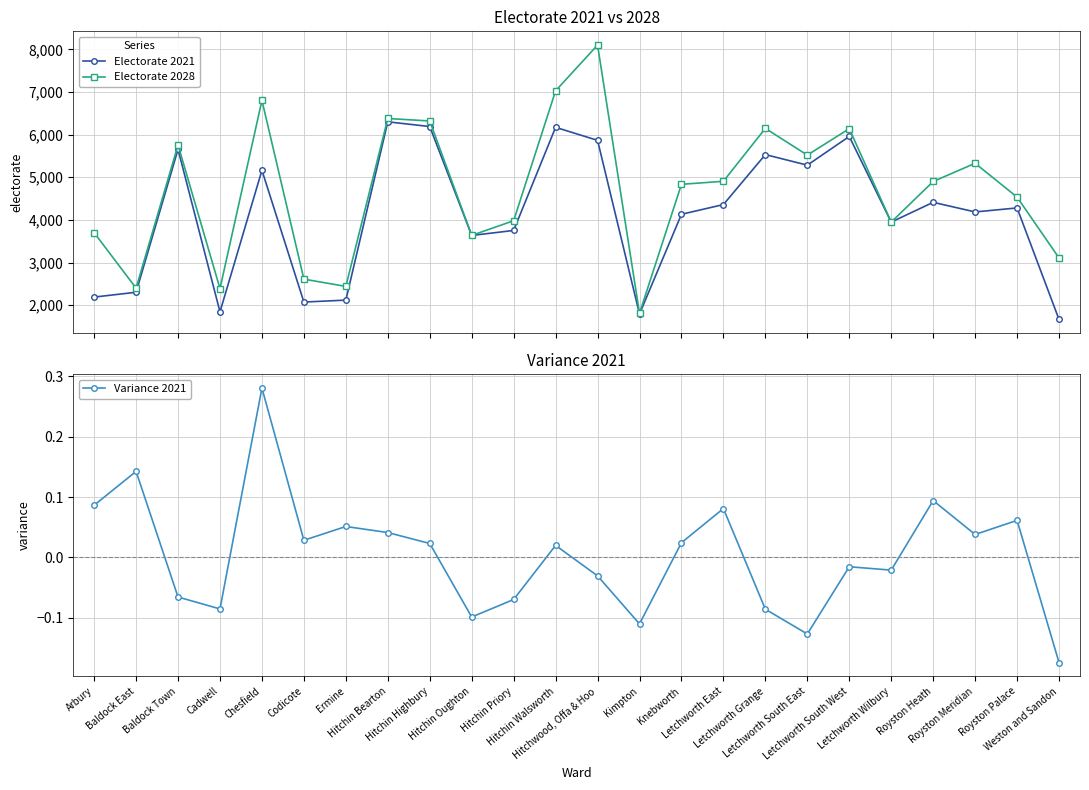

What position from the right is Royston Meridian?

3